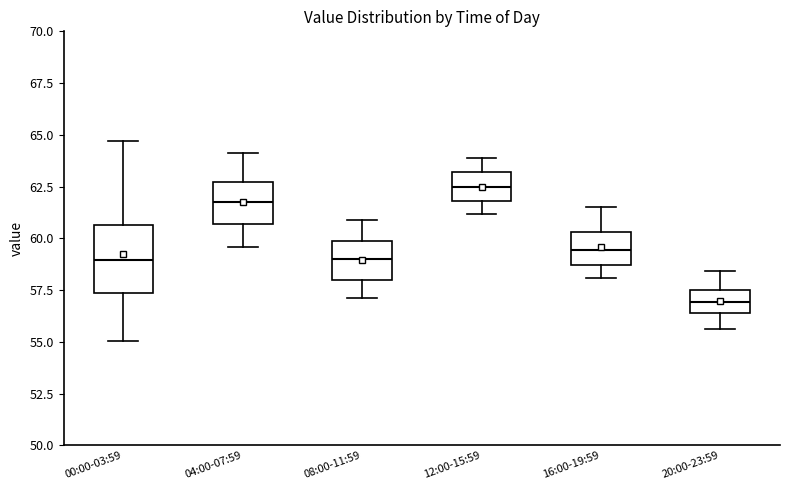

Where is the lower edge of the box for 20:00-23:59 on the y-axis? The values are not printed on the chart, so give them approximately, as read against the axis.

56.5